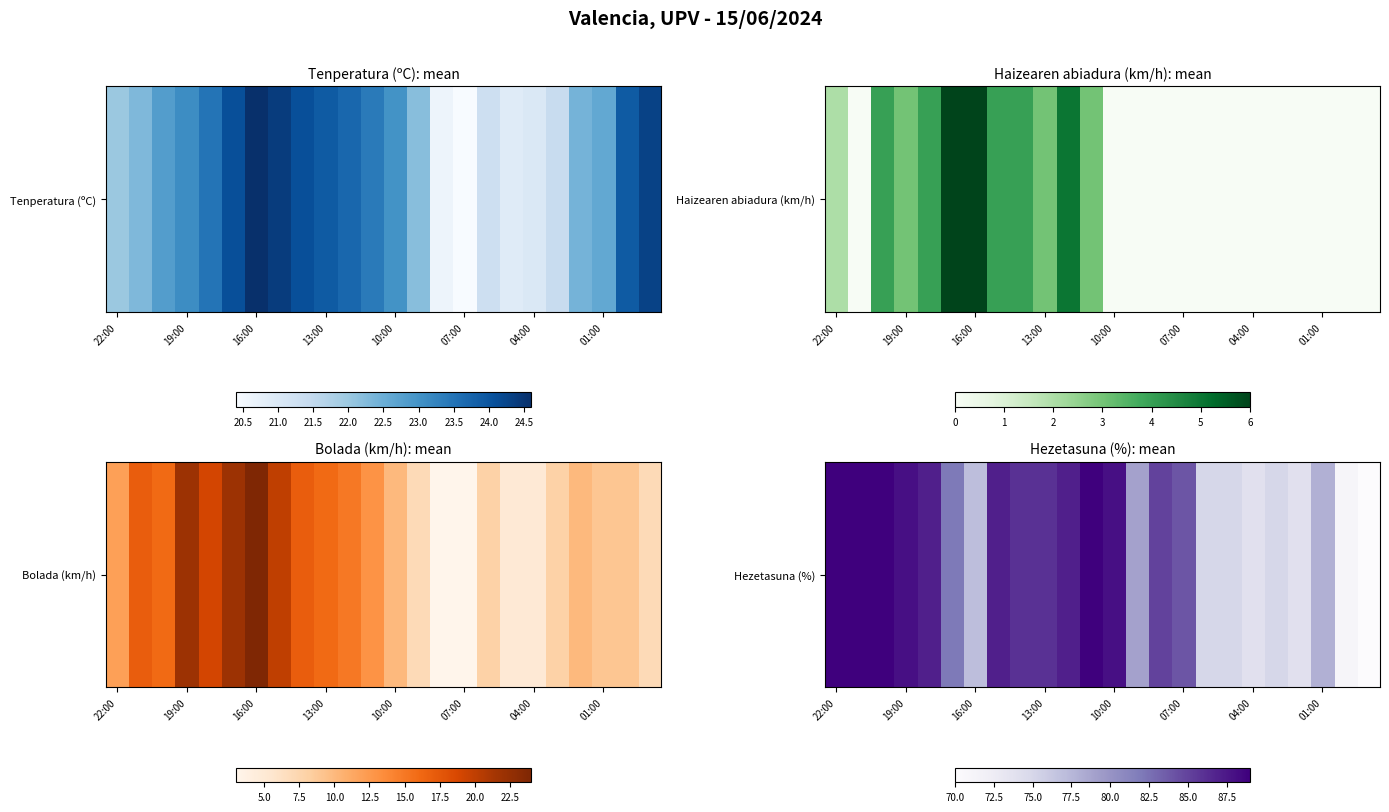

Which label corresponds to the smallest value in the chart?

23